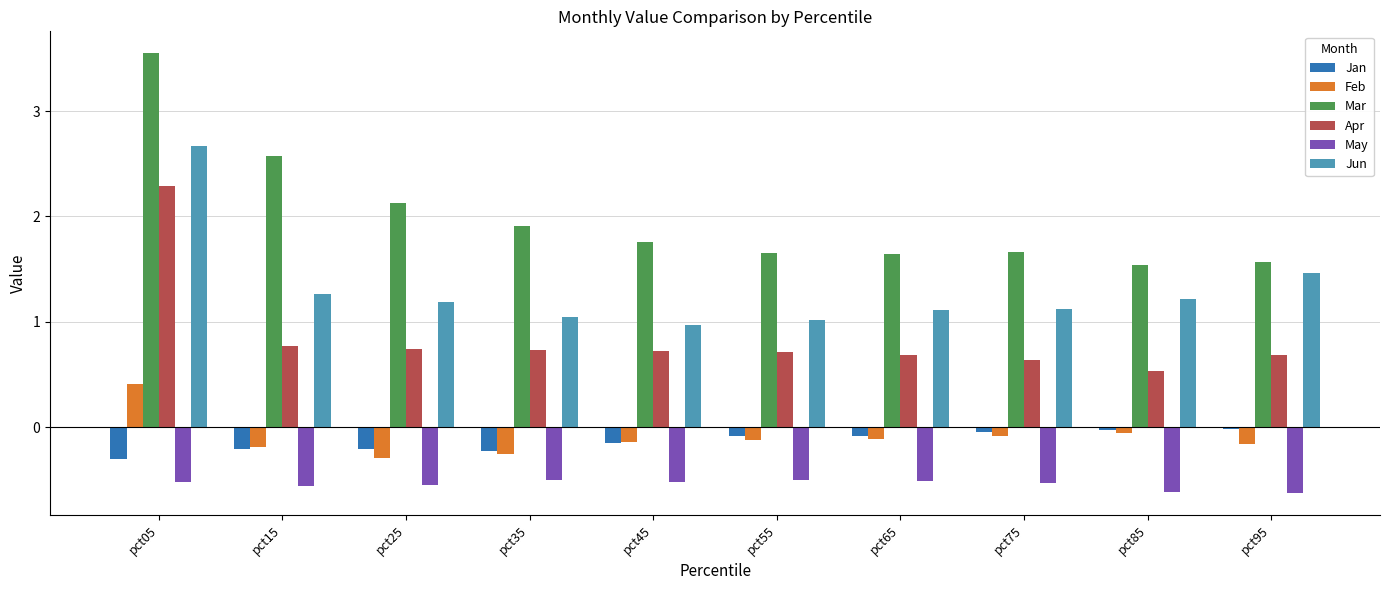

Is the value of Jan at pct75 greater than the value of Apr at pct35?

No